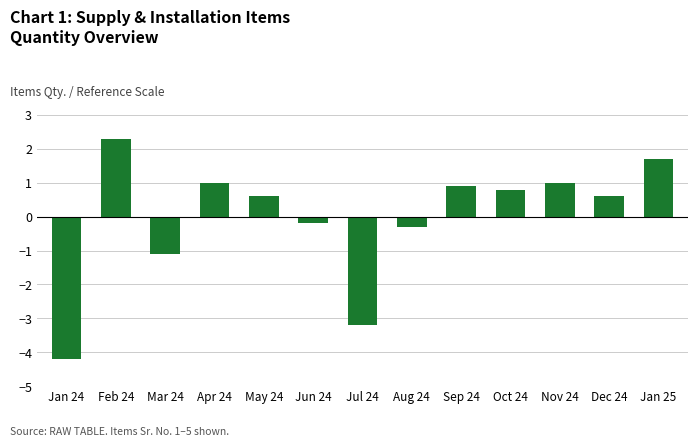

What is the label of the 5th bar from the left?

May 24